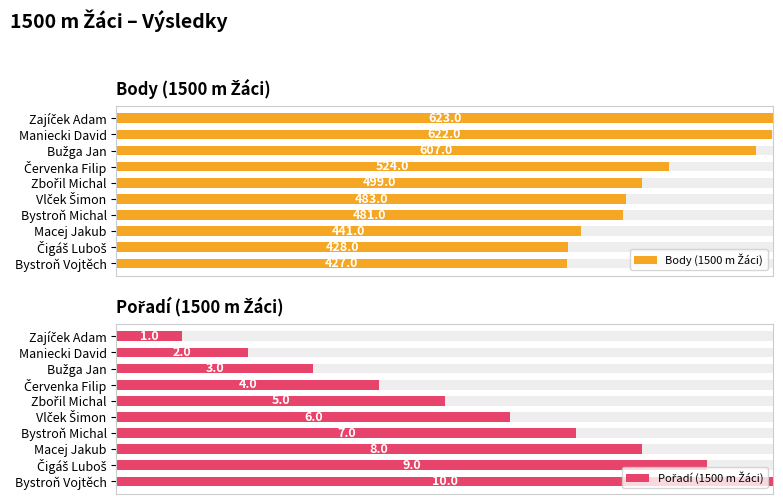

Between Červenka Filip and Macej Jakub, which is larger?

Červenka Filip